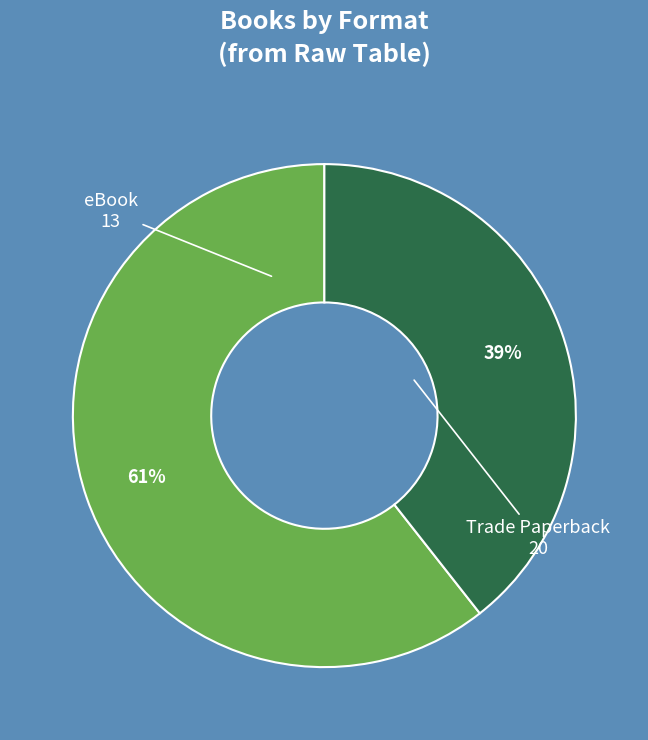

True or false: eBook accounts for 45% of the total.

False